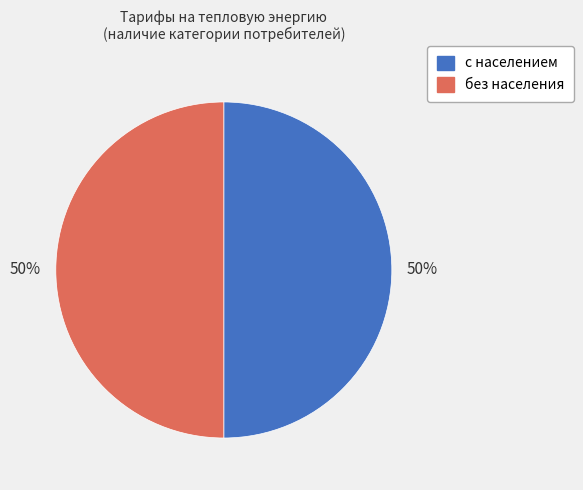

Do с населением and без населения together represent more than half of the pie?

Yes